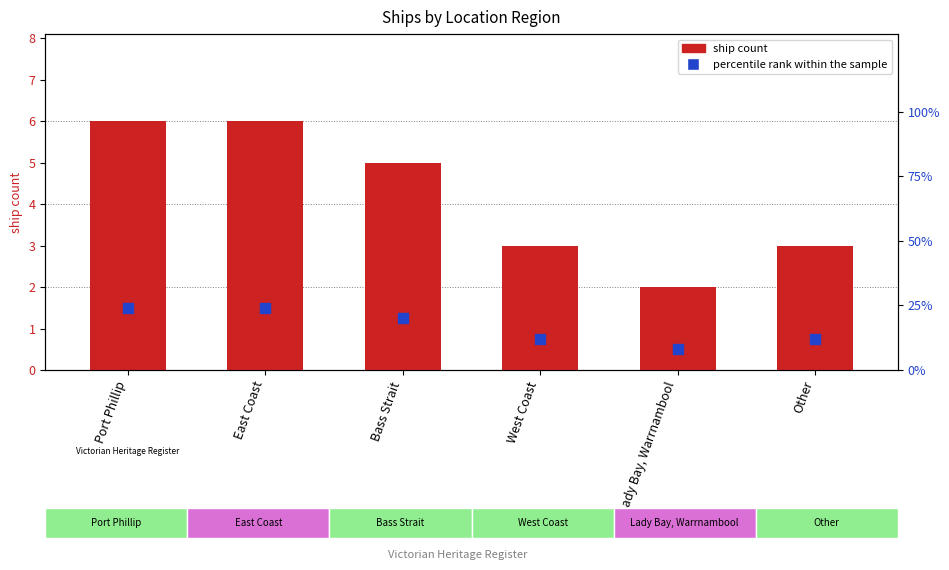

What are all the series names shown in the legend?

ship count, percentile rank within the sample